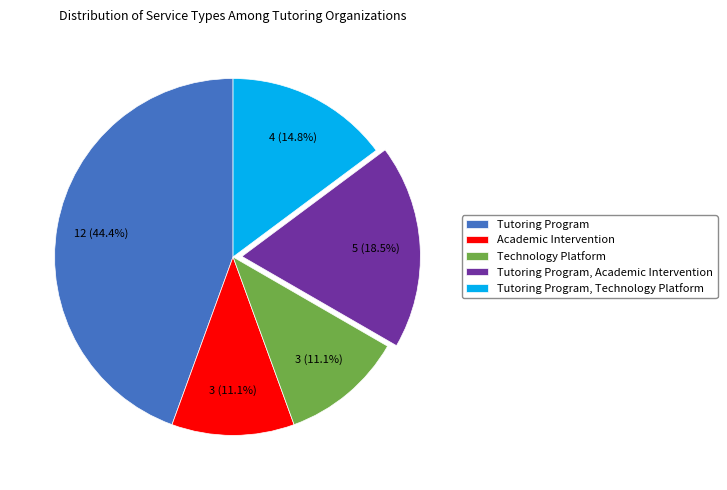

What is the ratio of the value at Tutoring Program, Technology Platform to the value at Technology Platform?

1.3